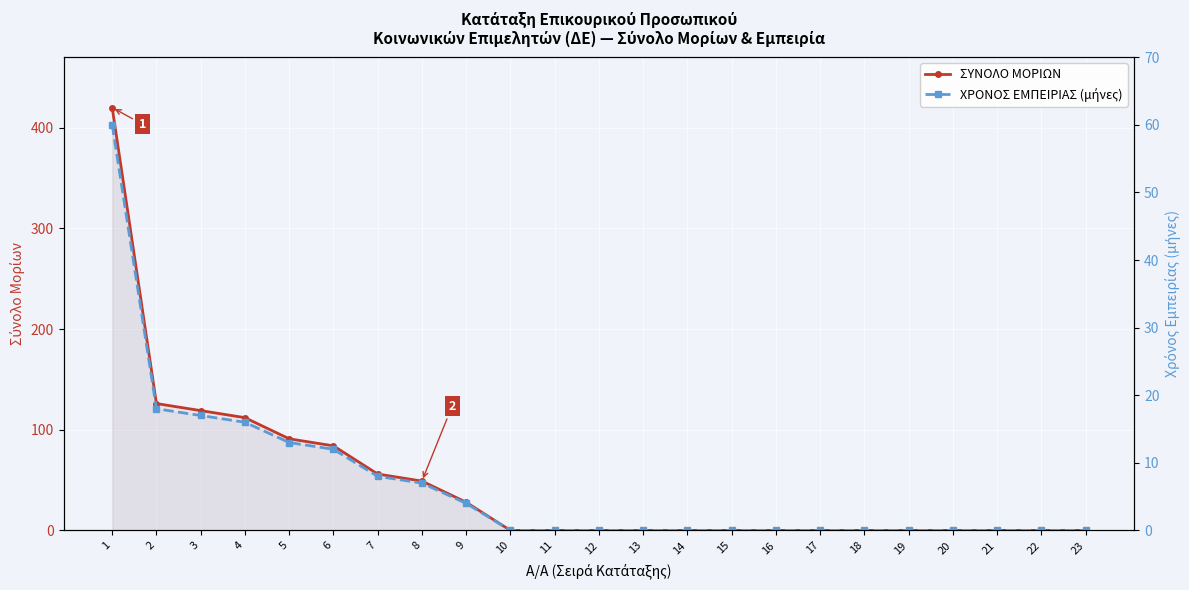

What is the sum of all ΣΥΝΟΛΟ ΜΟΡΙΩΝ values?

1085